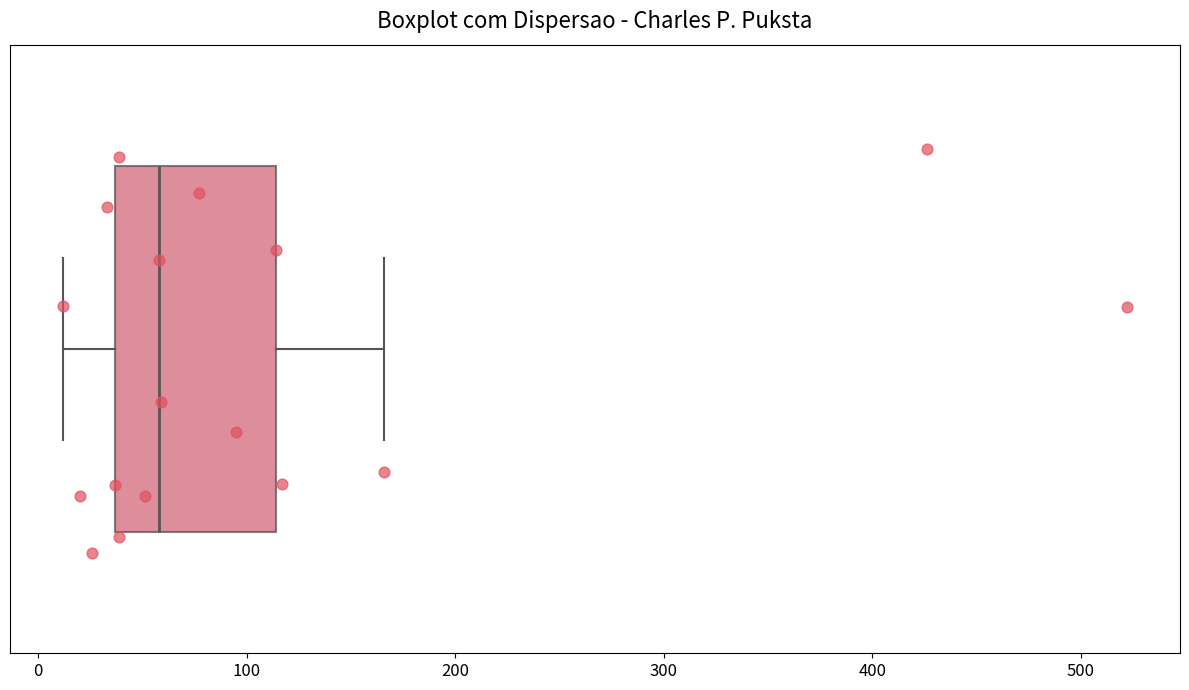

Read this box plot against the x-axis: the position of the median line, the range covered by the box, and the ends of both whiskers. The values are not printed on the chart, so give them approximately, as read against the axis.

median 60, box 40 to 110, whiskers 10 to 170